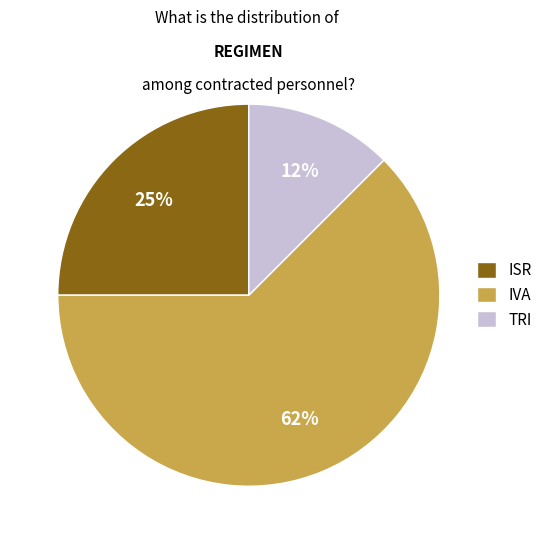

What is the ratio of the value at TRI to the value at ISR?

0.5